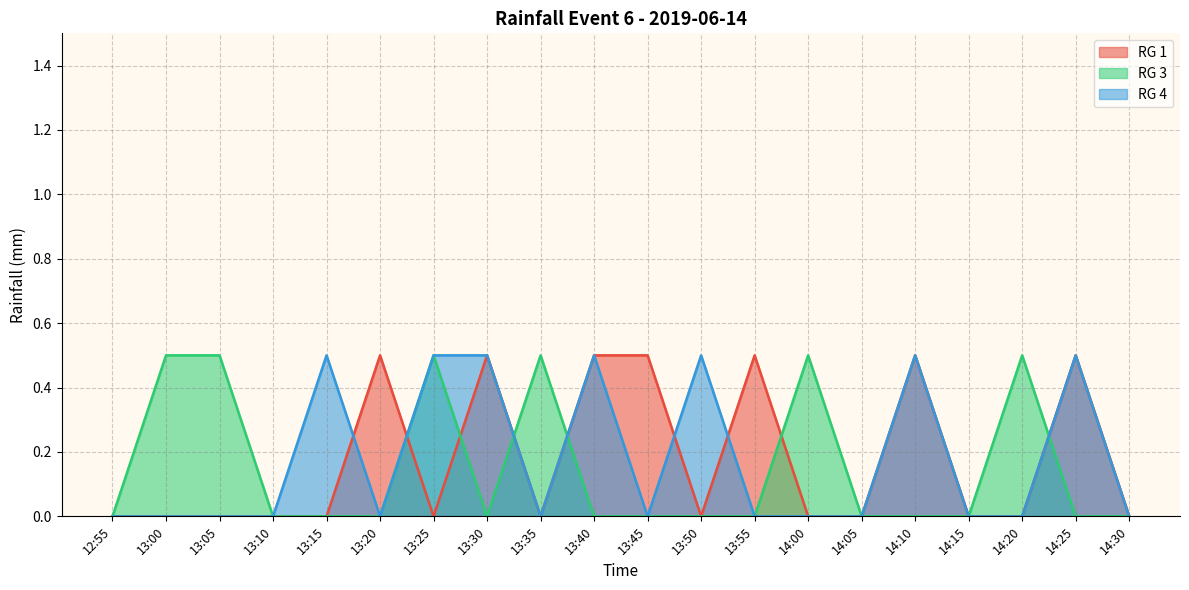

Between which two adjacent categories do RG 4 and RG 1 first intersect?

13:15 and 13:20